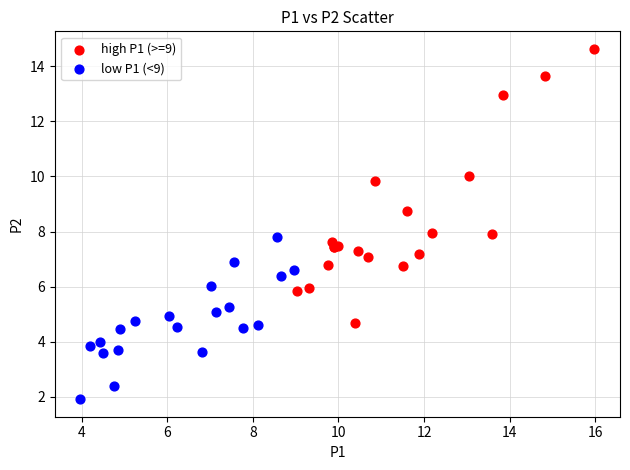

Which series reaches the maximum Y coordinate?

high P1 (>=9)